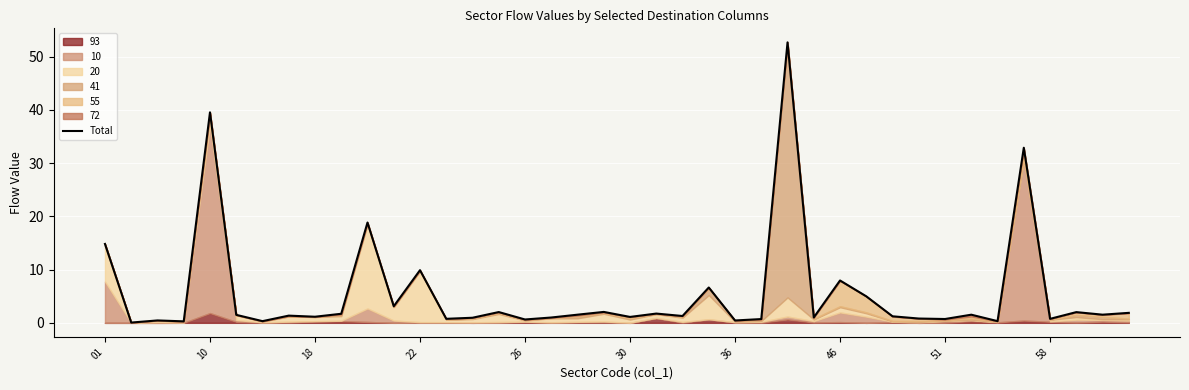

Reading left to right, what are all the values shown in this chart?

14.8	0.1	0.5	0.3	39.6	1.5	0.3	1.4	1.1	1.7	18.9	3.1	9.9	0.8	1.0	2.0	0.6	1.0	1.5	2.1	1.1	1.7	1.3	6.6	0.4	0.7	52.7	1.0	8.0	5.0	1.2	0.8	0.7	1.5	0.3	32.9	0.8	2.0	1.5	1.9